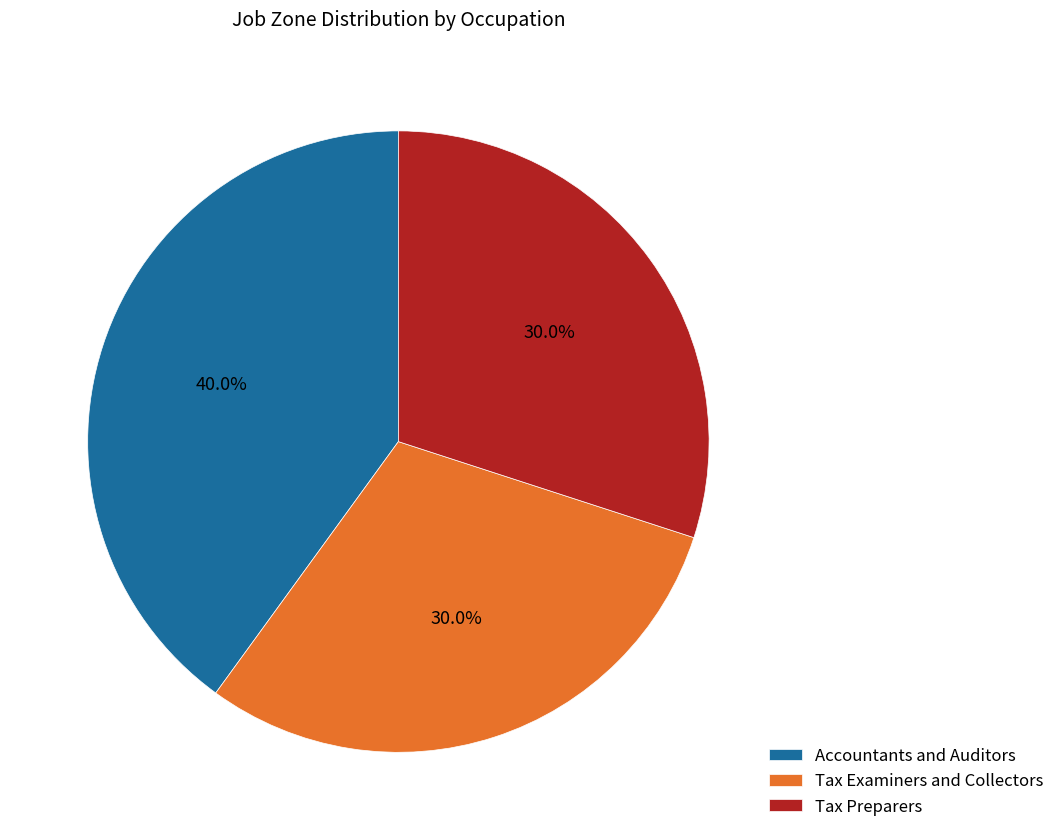

What percentage is the Tax Examiners and Collectors slice, to the nearest percent?

30%